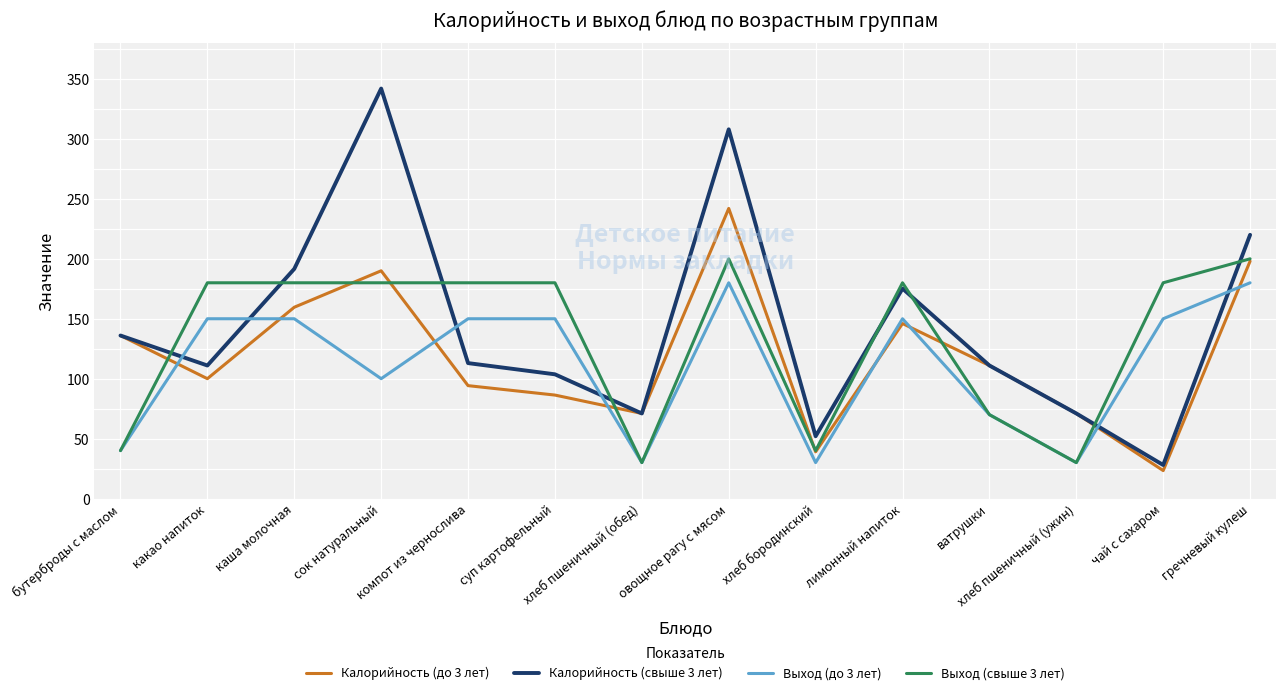

What position from the left is суп картофельный?

6